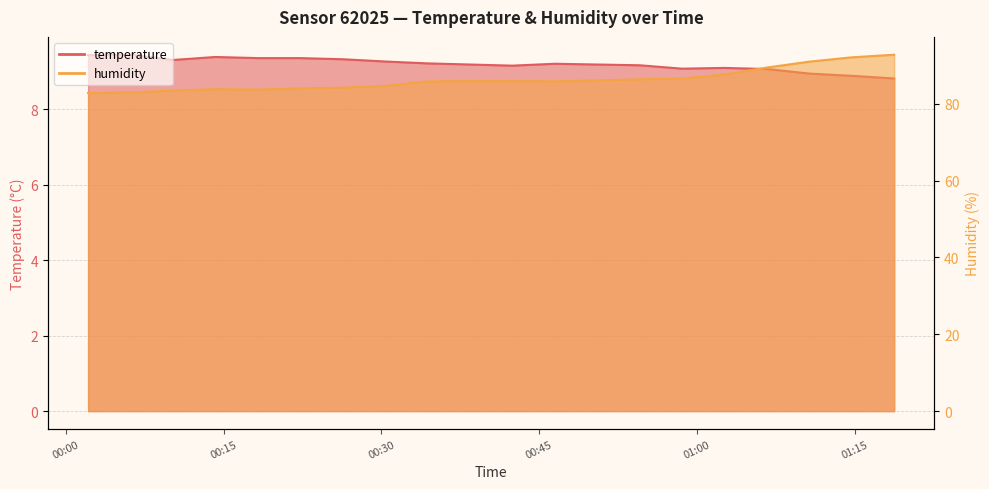

At which category does the chart reach its minimum across all series?

2023-02-19T01:18:43